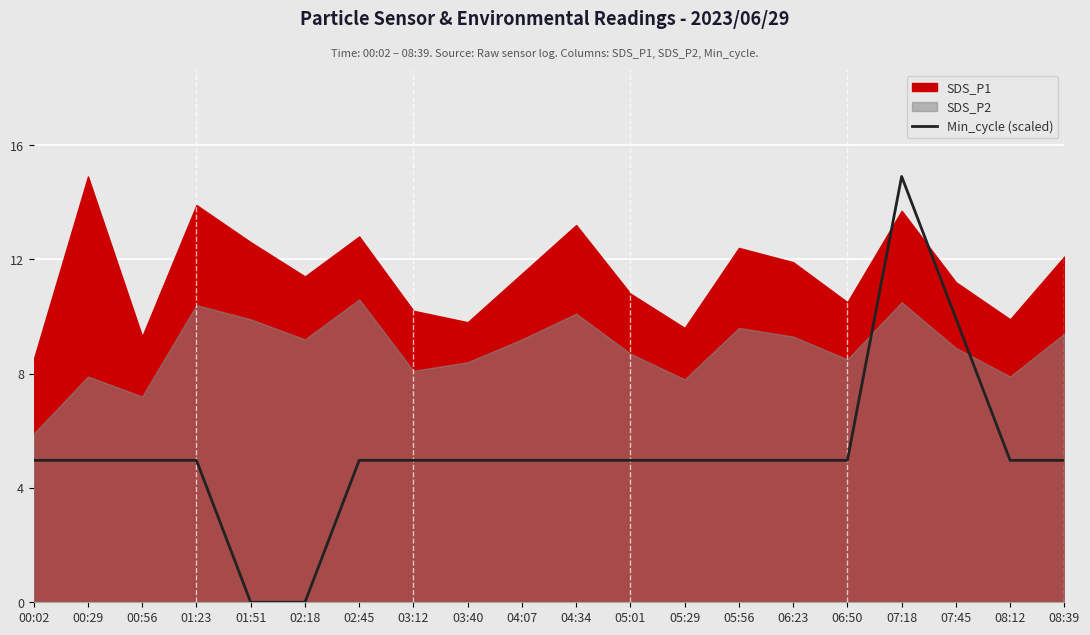

What is the difference between the second highest and minimum values?

9.9